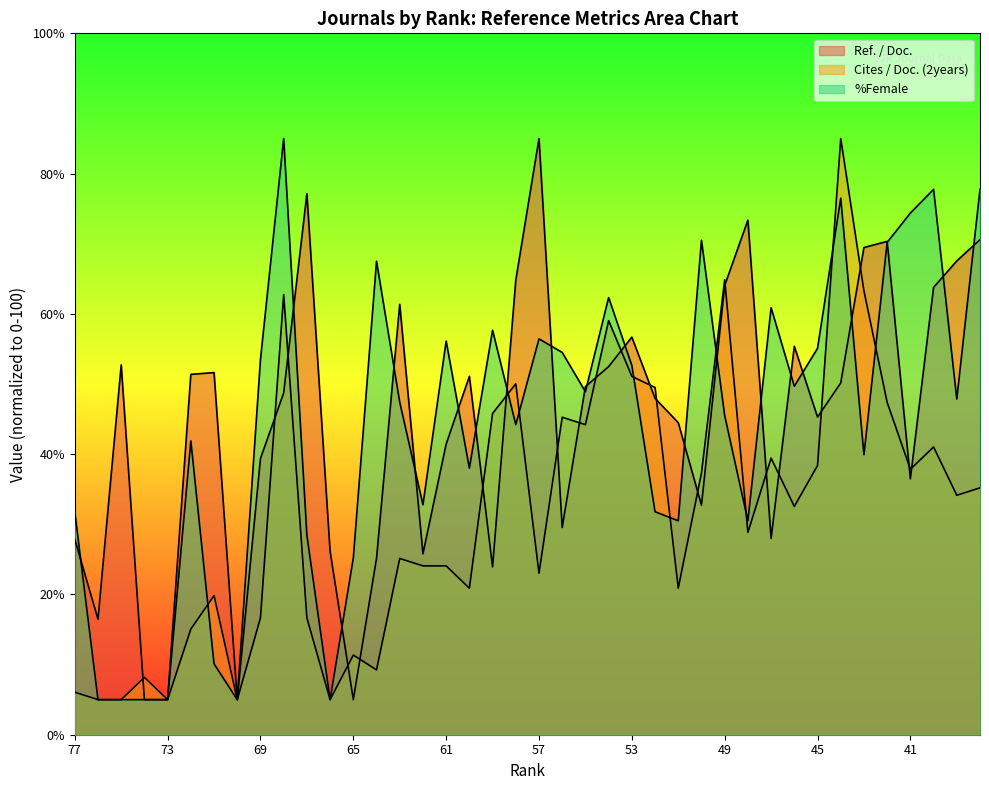

True or false: Ref. / Doc. has a value of 39.4 at 69.

True